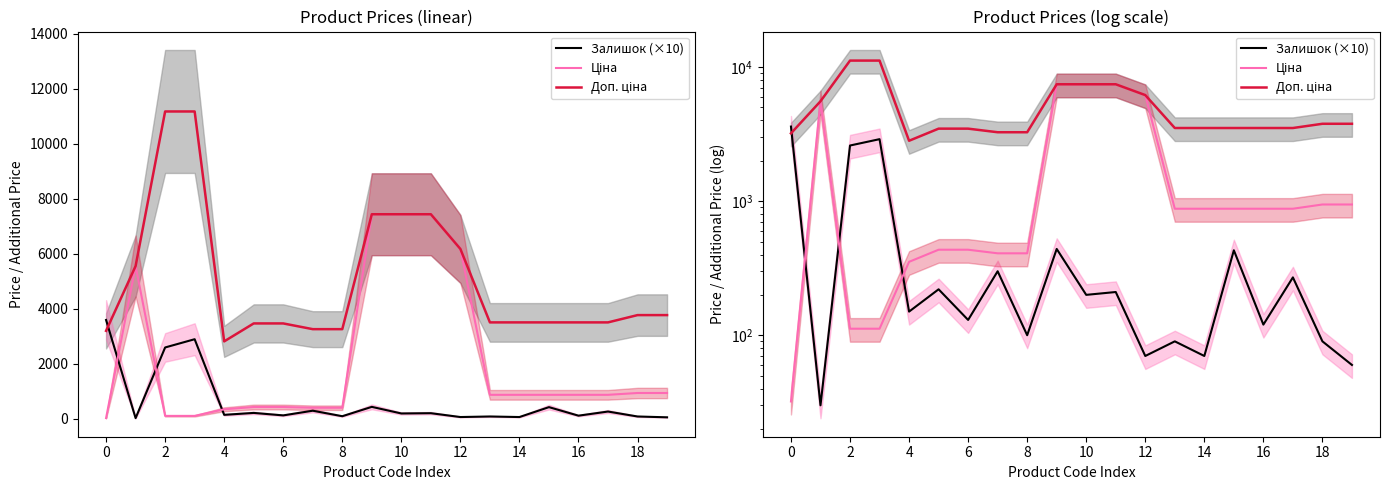

True or false: Залишок (×10) and Доп. ціна cross at least once.

True